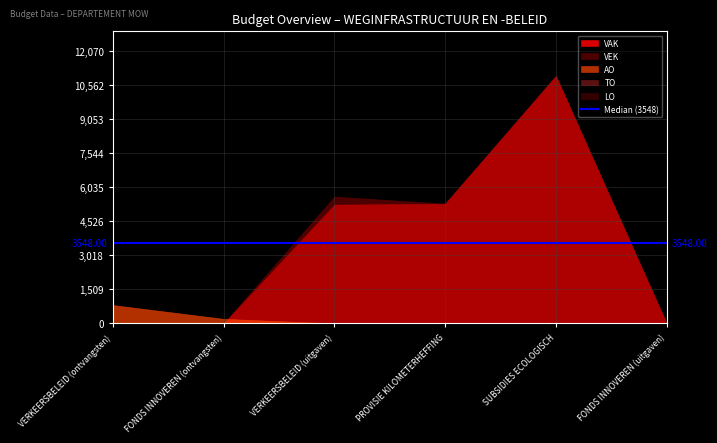

True or false: AO has more than 1 points higher than both neighbors.

False